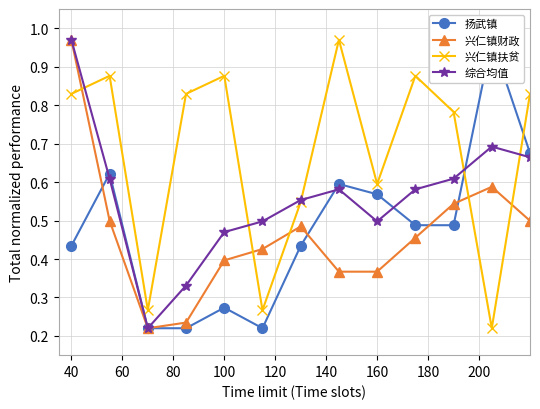

Is it true that 综合均值 equals 1.3 at 40?

False